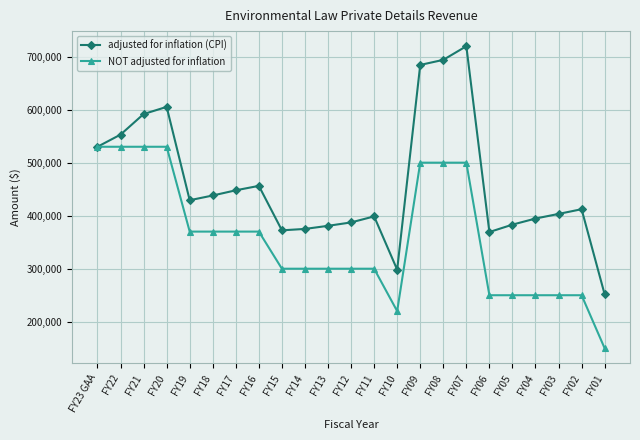

At which label does adjusted for inflation (CPI) reach its peak?

FY07